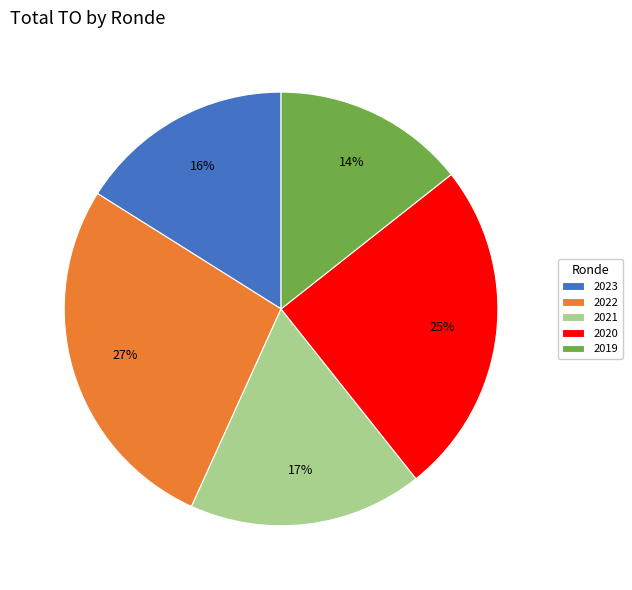

True or false: 2023 accounts for 16% of the total.

True